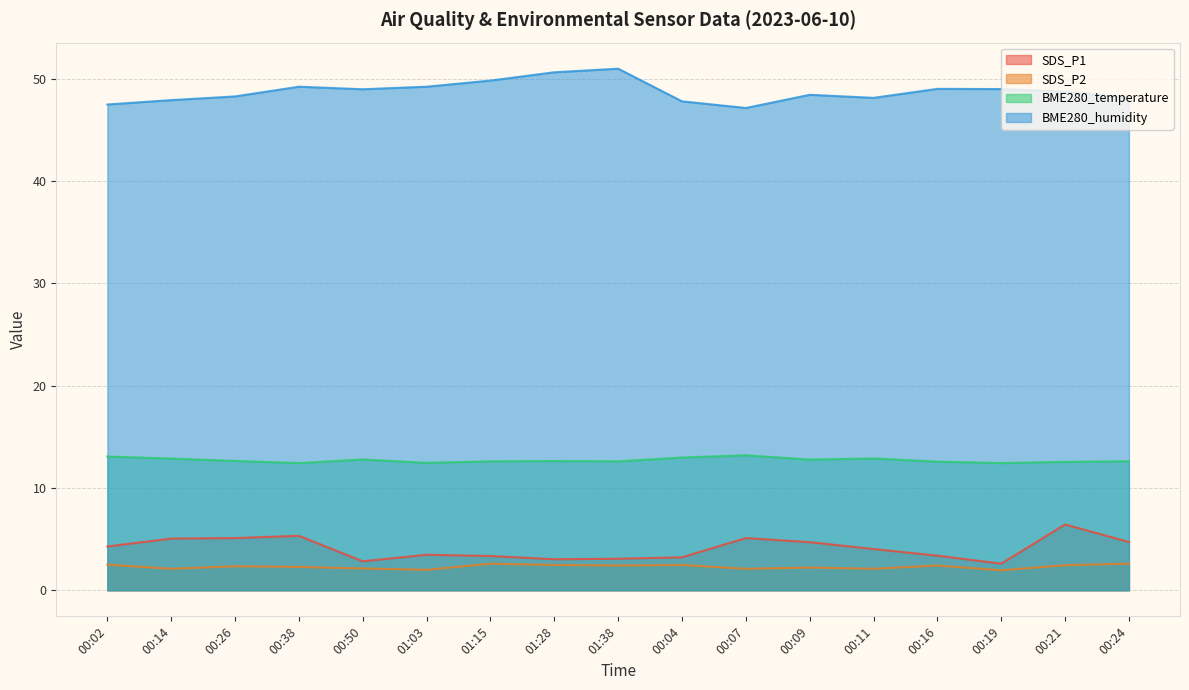

At 01:15, list the series in order from largest to smallest.

BME280_humidity, BME280_temperature, SDS_P1, SDS_P2